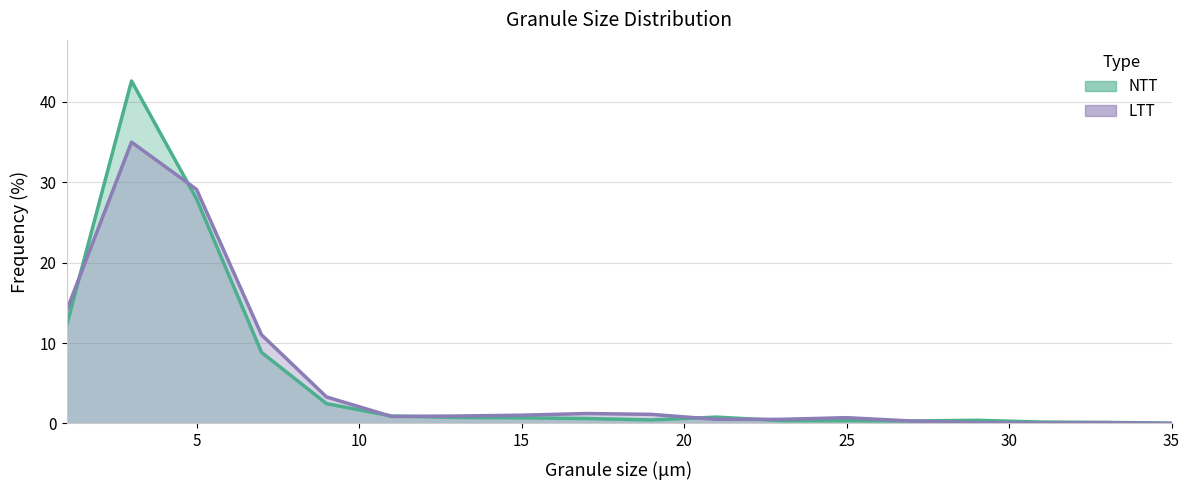

What are all the series names shown in the legend?

NTT, LTT